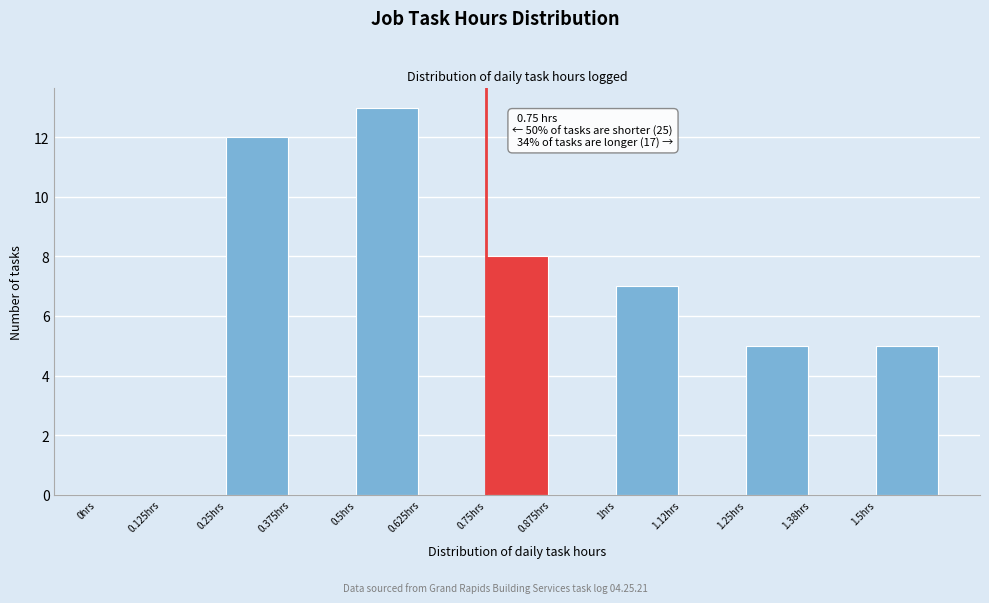

Over which range of the x-axis is the bar tallest?

0.500 to 0.625